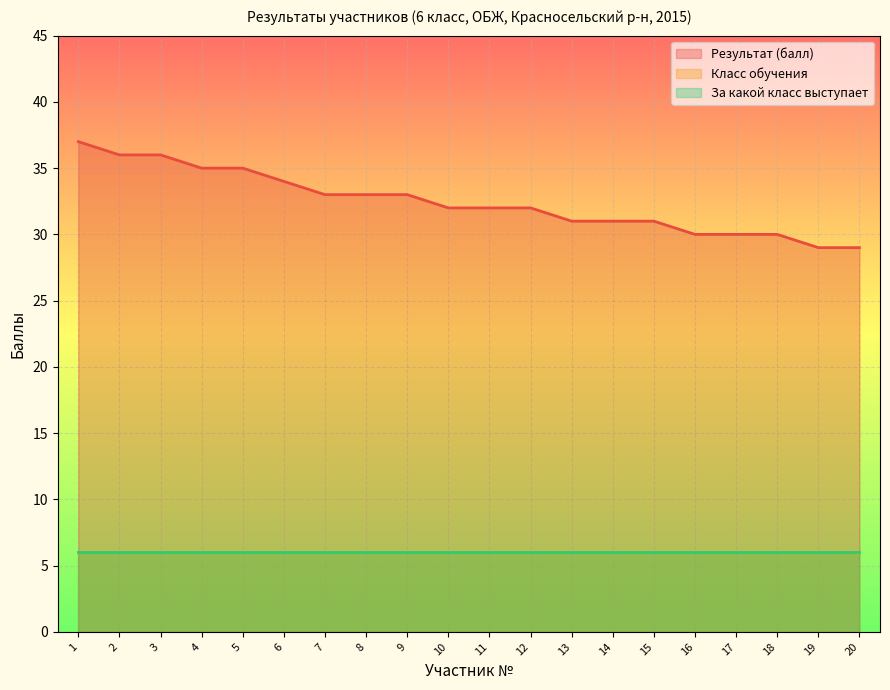

What is the difference between the maximum and minimum values in the Результат (балл) series?

8